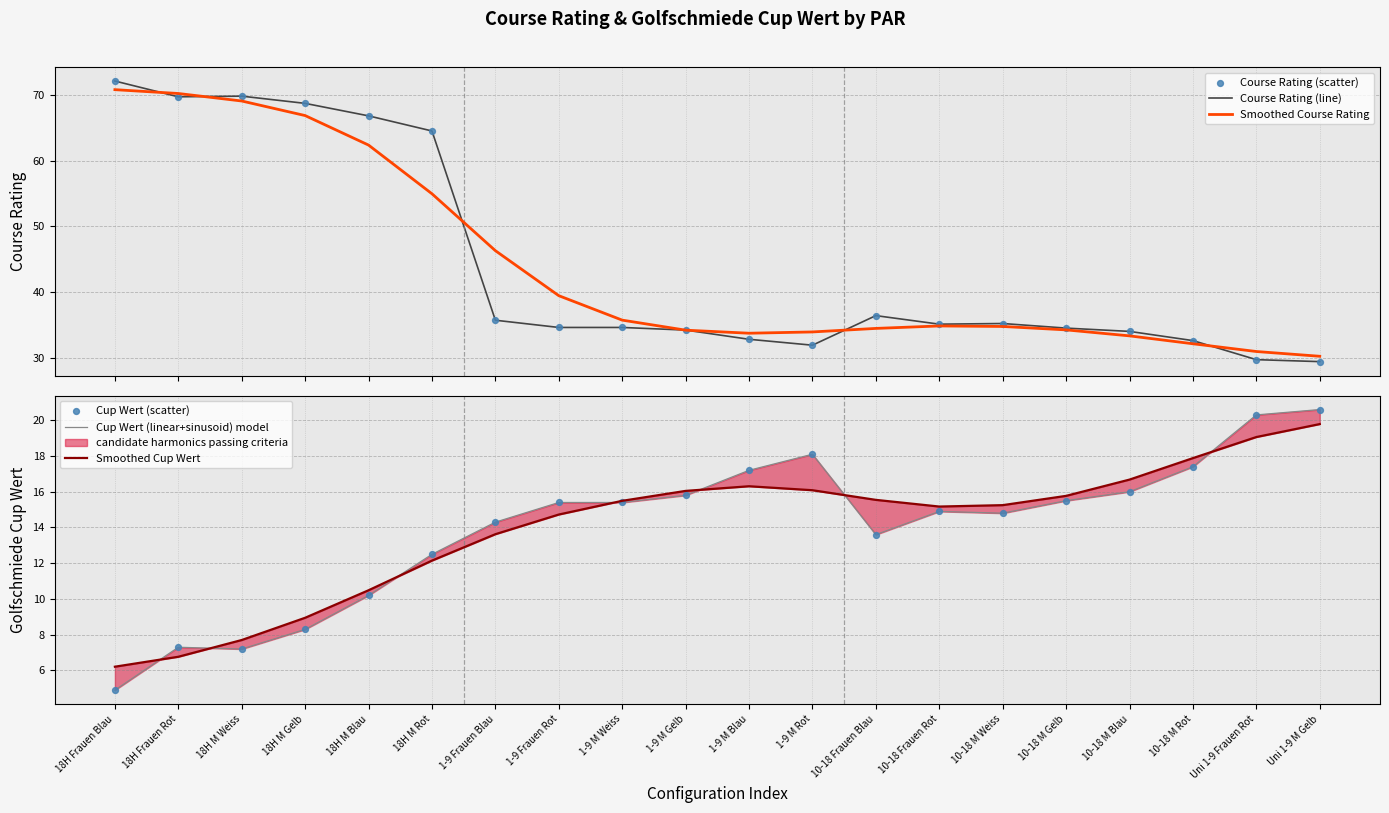

What is the total value across all series at Uni 1-9 M Gelb?

150.0